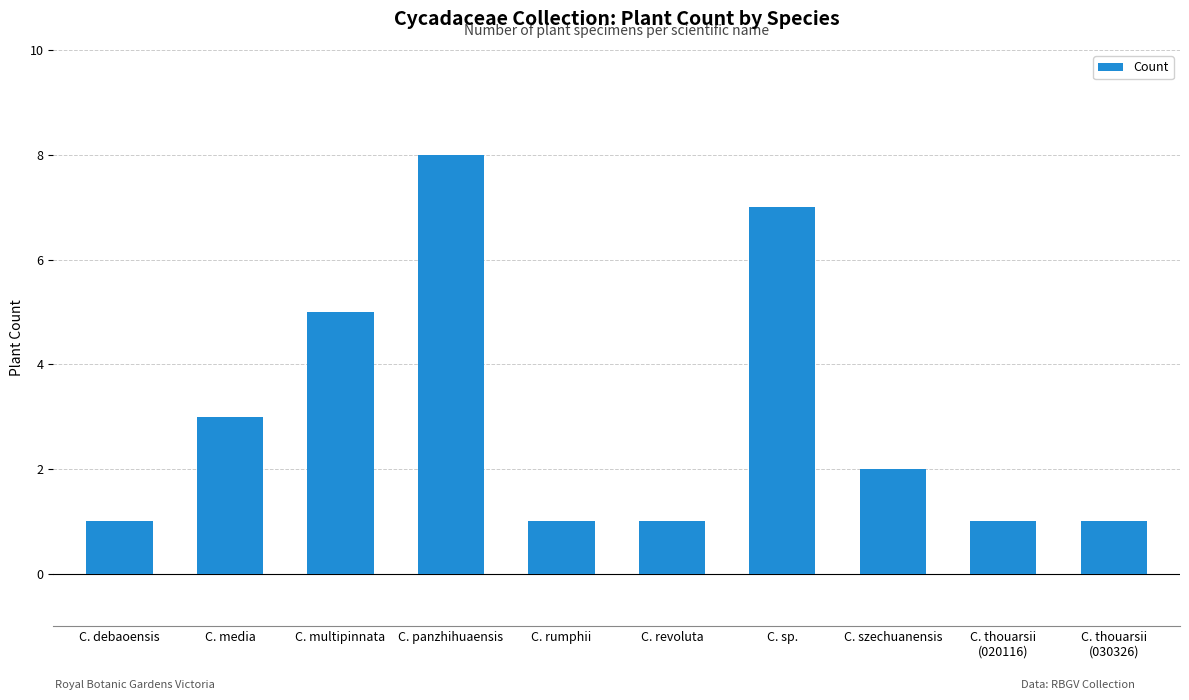

At which category does the chart reach its peak across all series?

C. panzhihuaensis